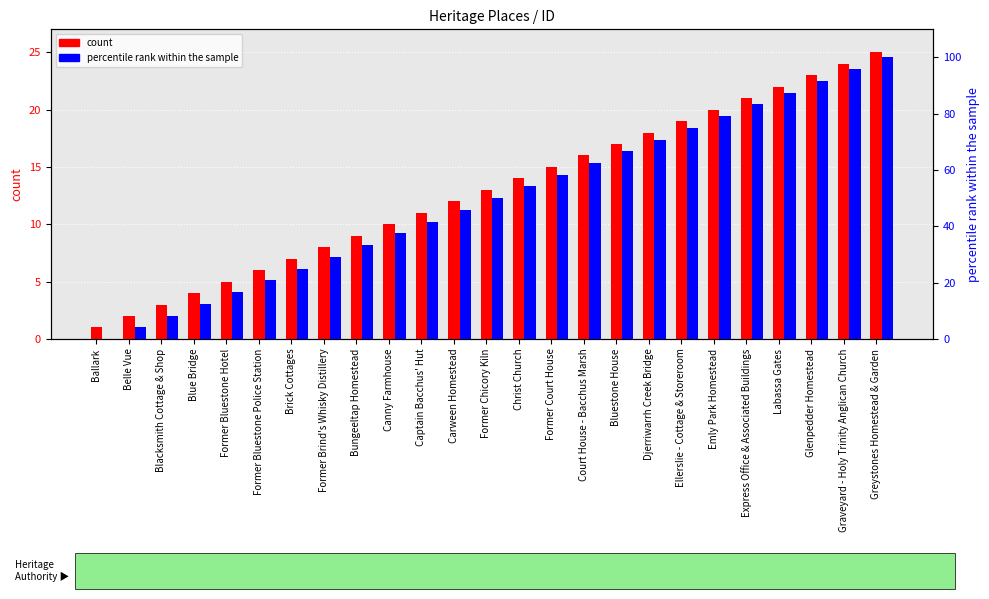

Rank the series by their average value, from highest to lowest.

percentile rank within the sample, count